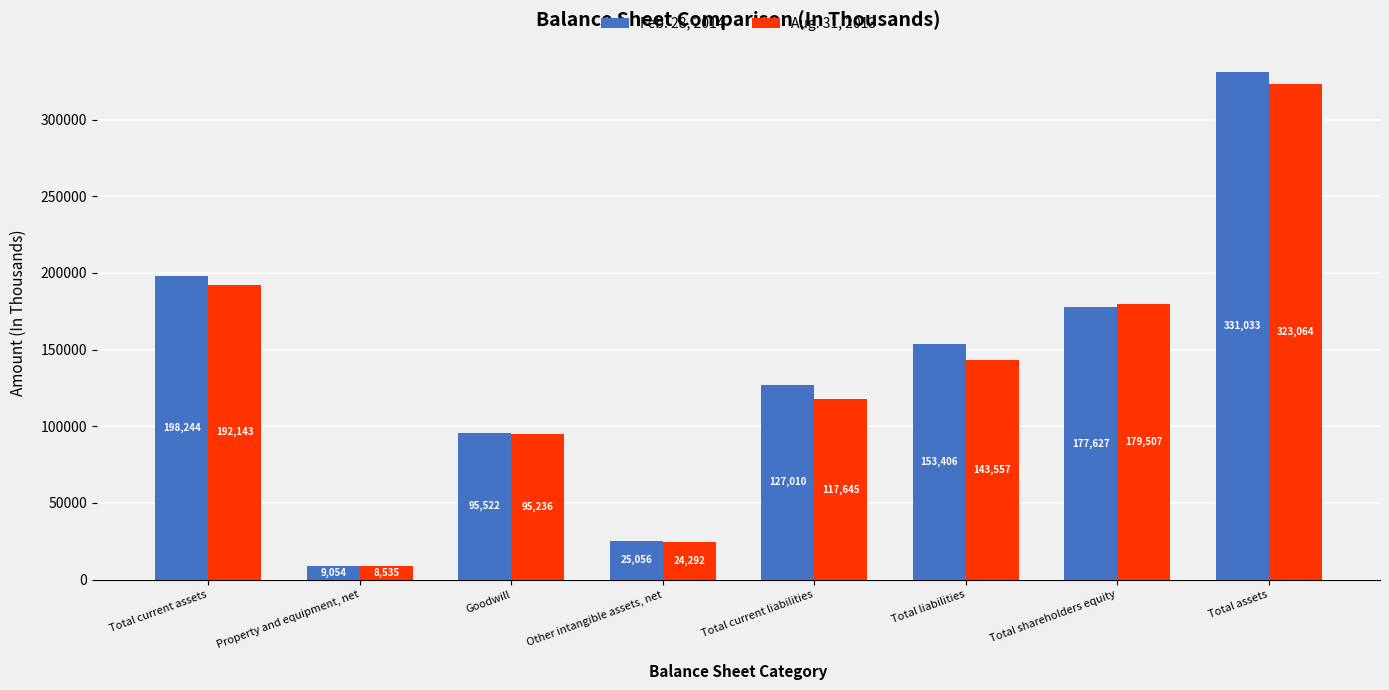

What is the smallest value displayed?

8535